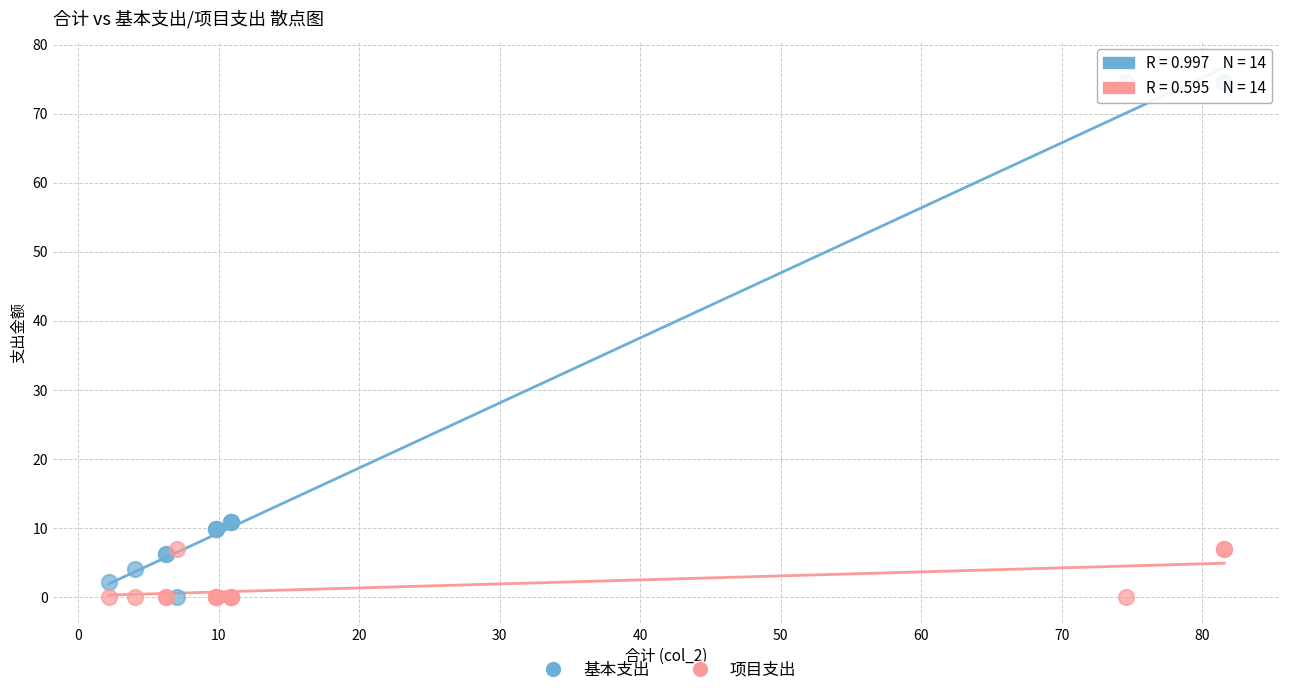

What are all the series names shown in the legend?

基本支出, 项目支出